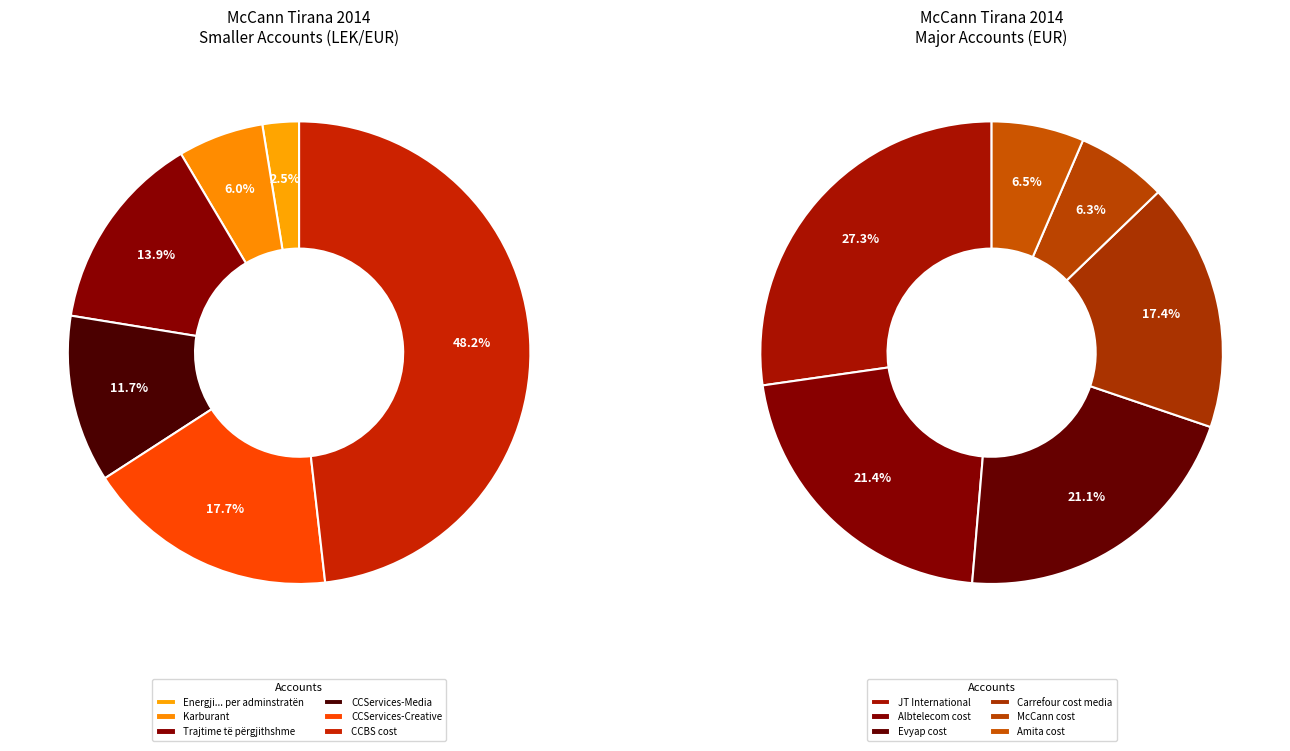

Which has a higher value, McCann cost or Karburant?

McCann cost